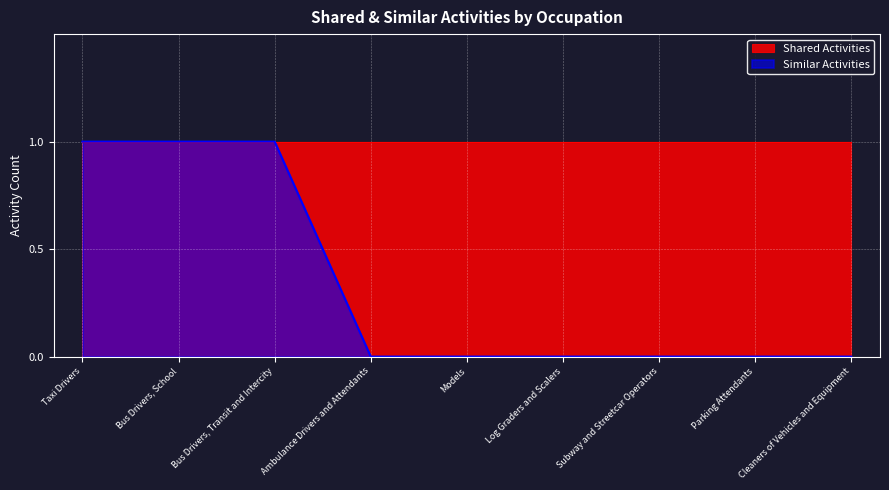

True or false: the data shows 2 at Taxi Drivers.

False